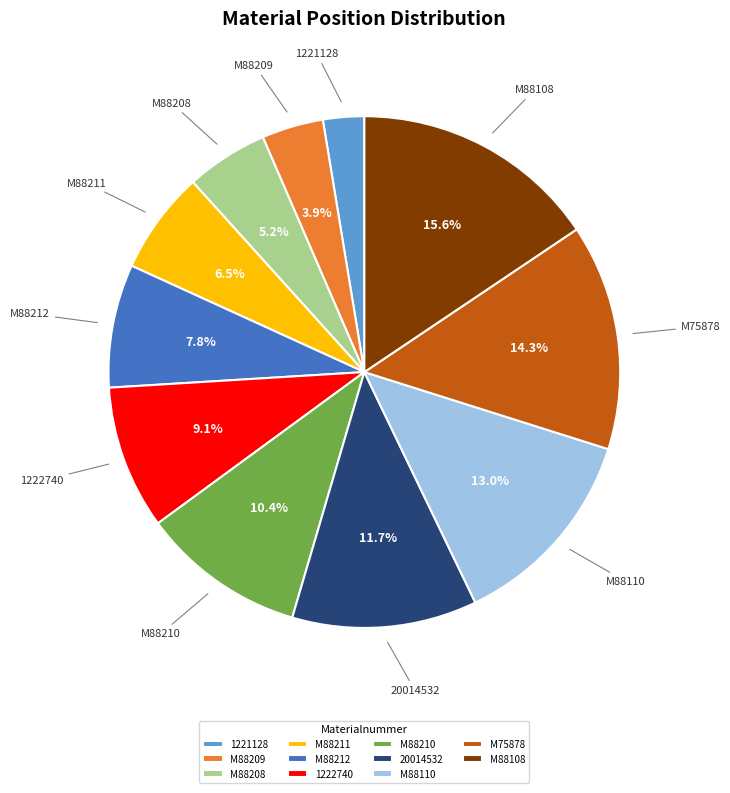

Does 1222740 account for over 50% of the chart?

No